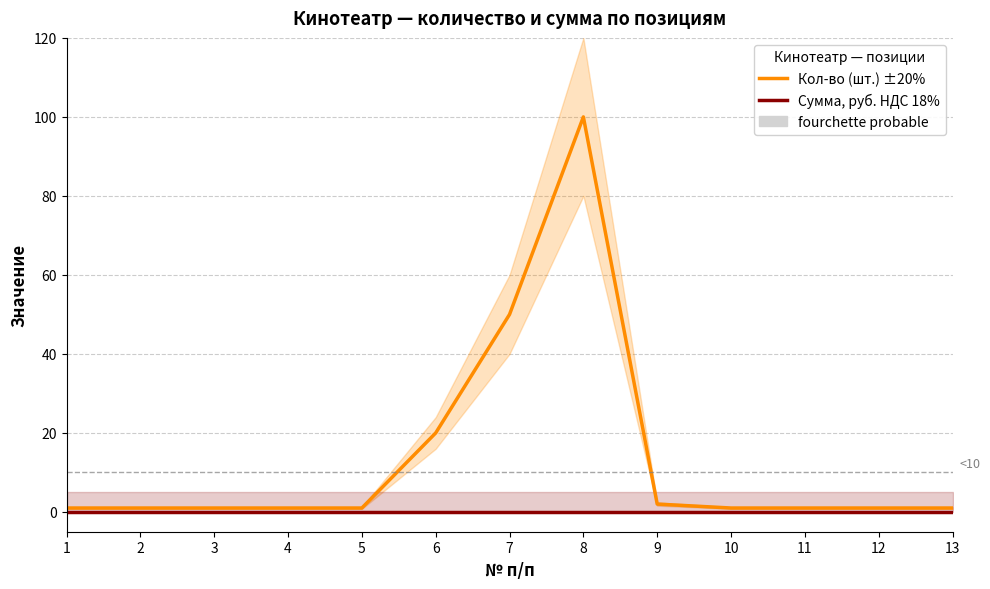

What is the approximate value of Кол-во (шт.) ±20% at 12?

1